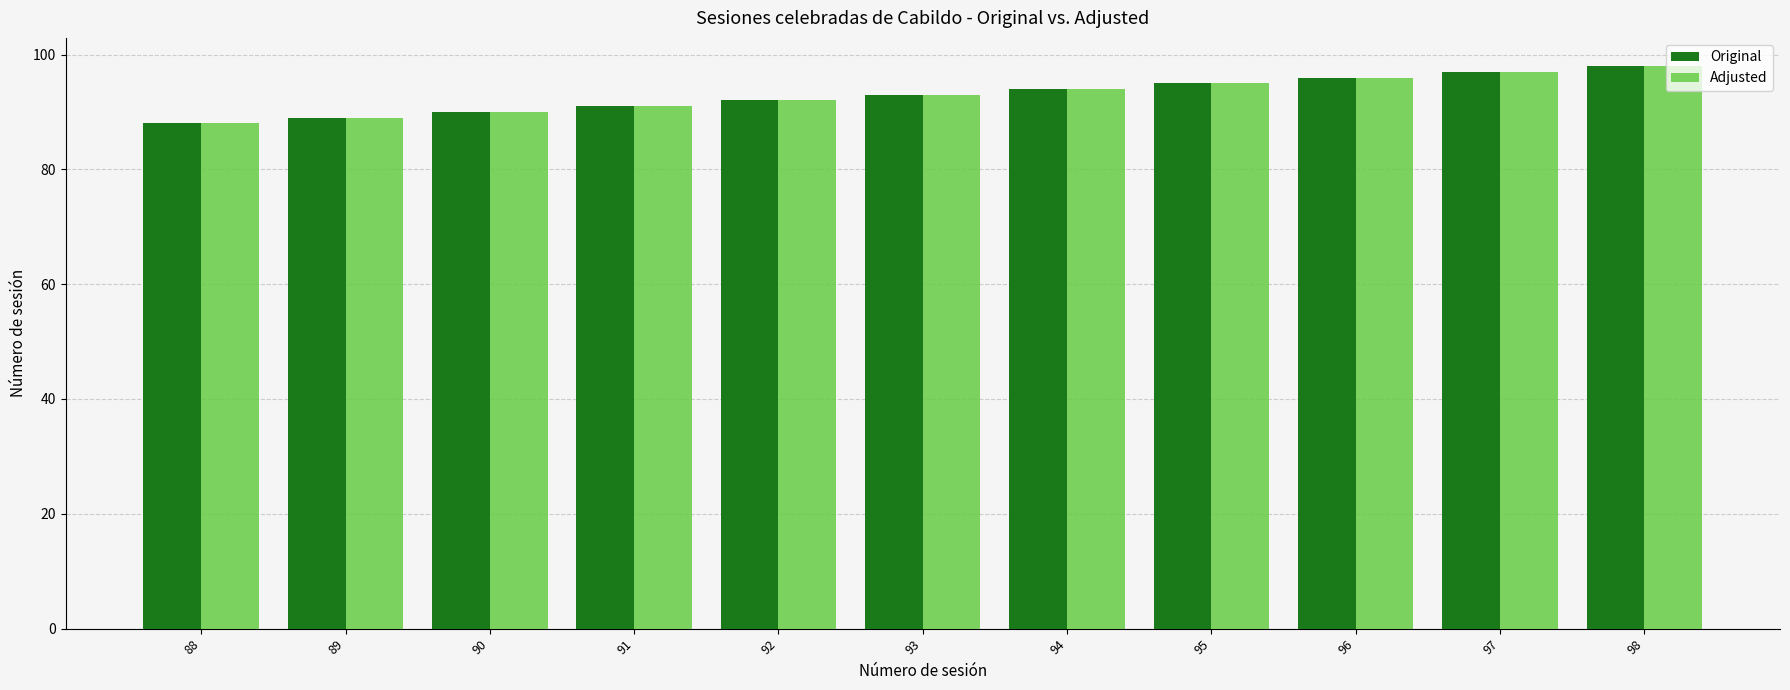

Reading left to right, what are all the values shown in this chart?

Original: 88	89	90	91	92	93	94	95	96	97	98
Adjusted: 88	89	90	91	92	93	94	95	96	97	98